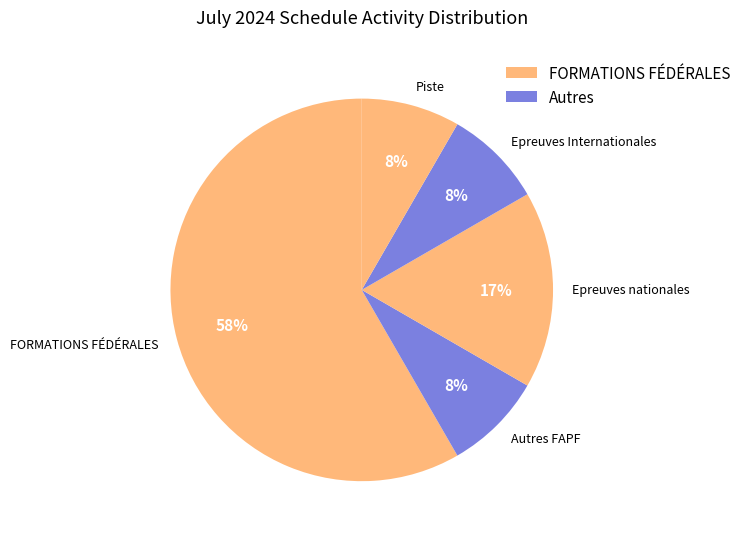

What percentage is the Epreuves nationales slice, to the nearest percent?

17%